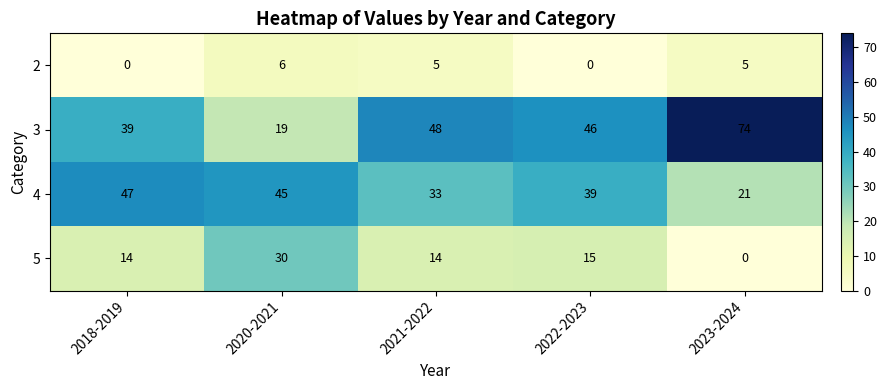

List the series in order of their overall mean, highest first.

3, 4, 5, 2